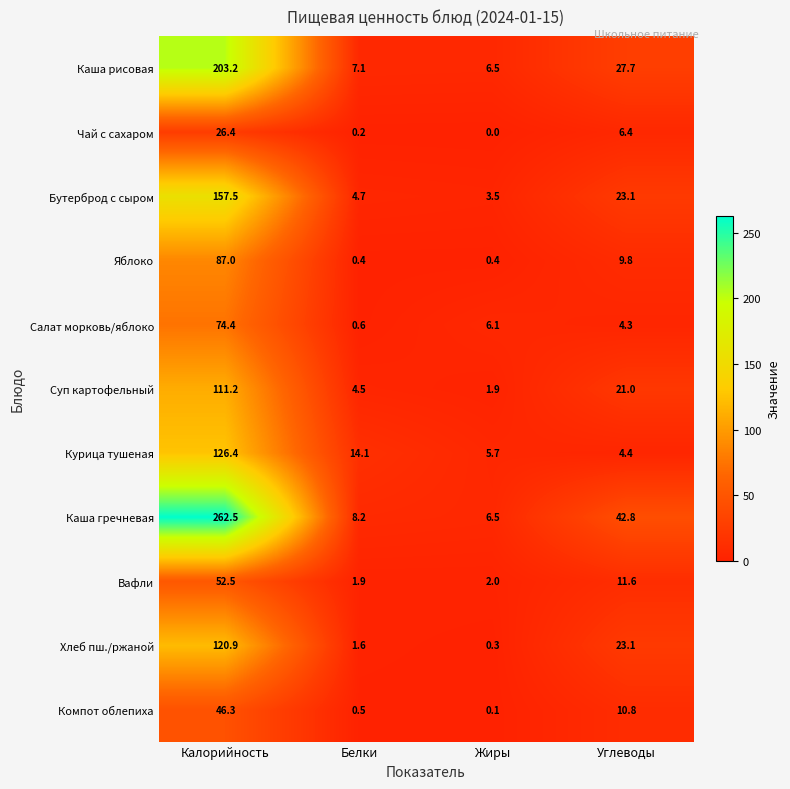

At which label does Каша рисовая first exceed 27?

Калорийность